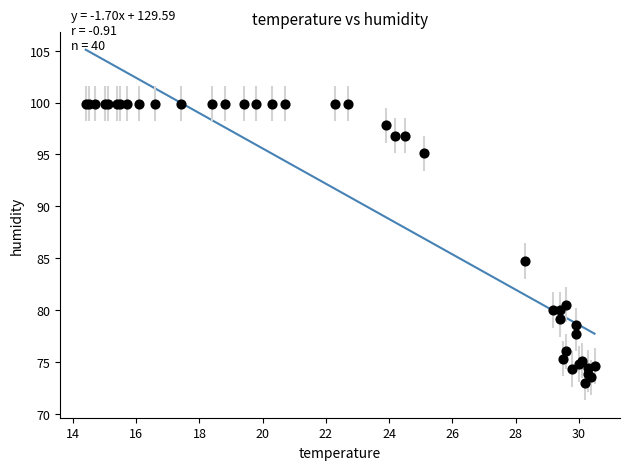

What Y value in the scatter plot is closest to 86?

84.7